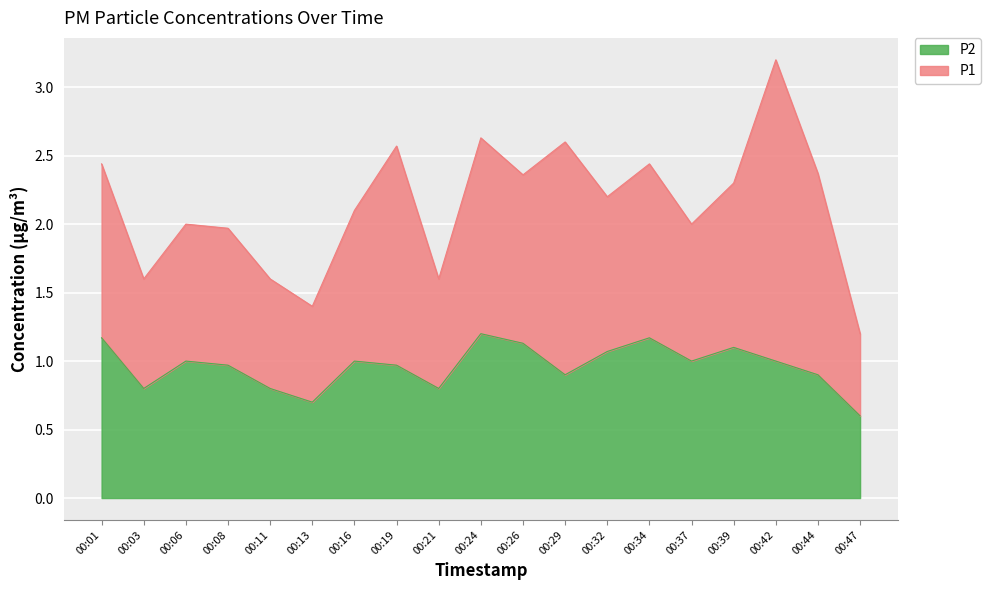

Does the chart display data point markers on the line(s)?

No